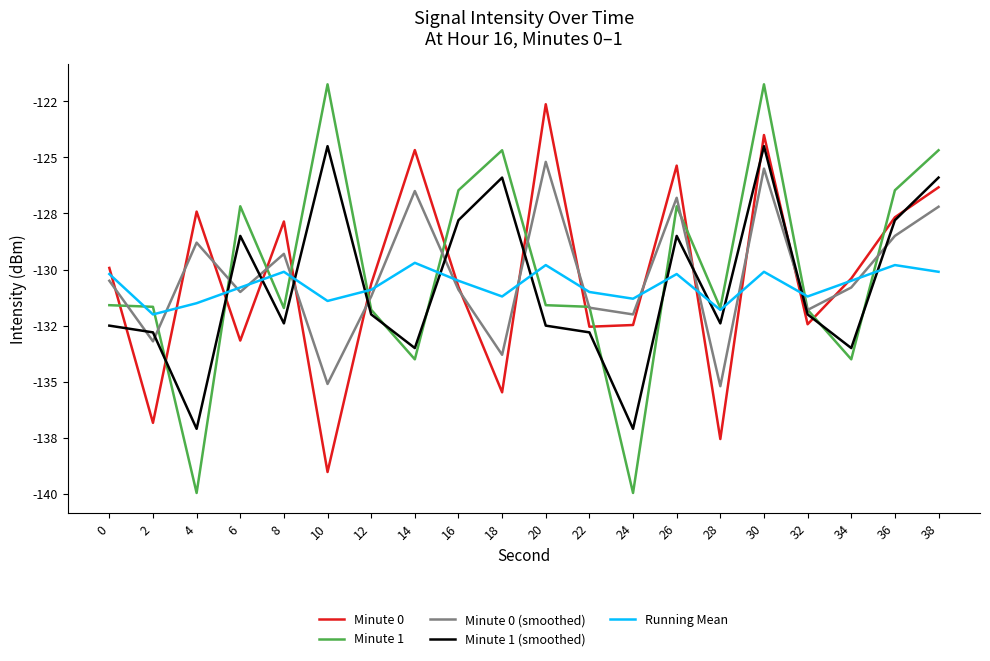

Reading right to left, transcribe all the data shown in this chart.

Minute 0: 38=-126.3	36=-127.7	34=-130.4	32=-132.4	30=-124.0	28=-137.6	26=-125.4	24=-132.5	22=-132.5	20=-122.6	18=-135.5	16=-130.8	14=-124.7	12=-130.6	10=-139.0	8=-127.9	6=-133.2	4=-127.4	2=-136.8	0=-129.9
Minute 1: 38=-124.7	36=-126.5	34=-134.0	32=-131.8	30=-121.7	28=-131.7	26=-127.2	24=-140.0	22=-131.7	20=-131.6	18=-124.7	16=-126.5	14=-134.0	12=-131.8	10=-121.7	8=-131.7	6=-127.2	4=-140.0	2=-131.7	0=-131.6
Minute 0 (smoothed): 38=-127.2	36=-128.5	34=-130.8	32=-131.8	30=-125.5	28=-135.2	26=-126.8	24=-132.0	22=-131.7	20=-125.2	18=-133.8	16=-130.9	14=-126.5	12=-131.2	10=-135.1	8=-129.3	6=-131.0	4=-128.8	2=-133.2	0=-130.5
Minute 1 (smoothed): 38=-125.9	36=-127.8	34=-133.5	32=-132.0	30=-124.5	28=-132.4	26=-128.5	24=-137.1	22=-132.8	20=-132.5	18=-125.9	16=-127.8	14=-133.5	12=-132.0	10=-124.5	8=-132.4	6=-128.5	4=-137.1	2=-132.8	0=-132.5
Running Mean: 38=-130.1	36=-129.8	34=-130.5	32=-131.2	30=-130.1	28=-131.8	26=-130.2	24=-131.3	22=-131.0	20=-129.8	18=-131.2	16=-130.5	14=-129.7	12=-130.9	10=-131.4	8=-130.1	6=-130.8	4=-131.5	2=-132.0	0=-130.2